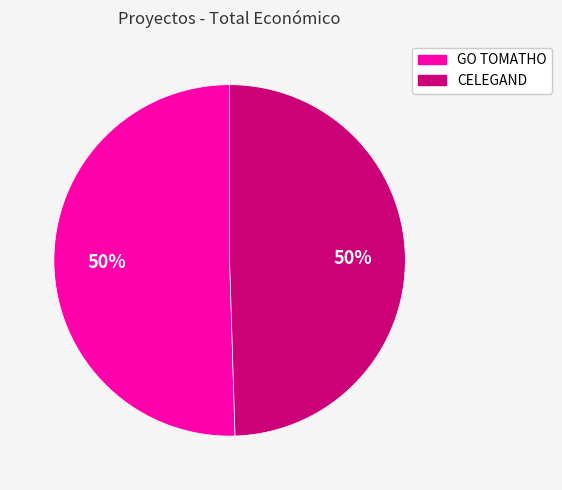

To the nearest percent, what is the combined percentage of GO TOMATHO and CELEGAND?

100%